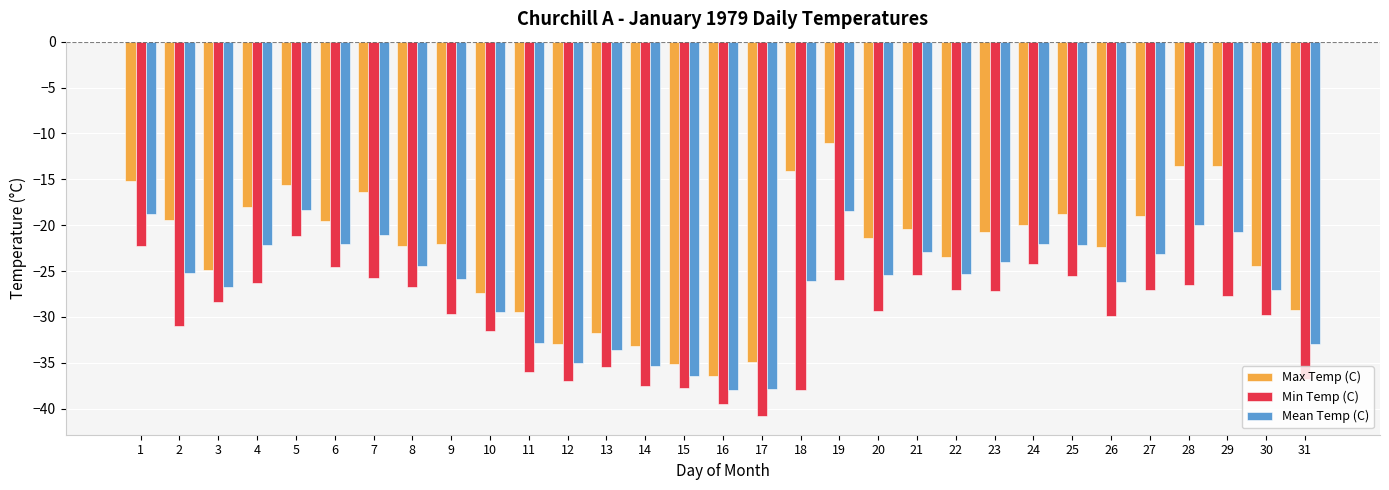

What is the sum of the Mean Temp (C) values at 25 and 2?

-47.4